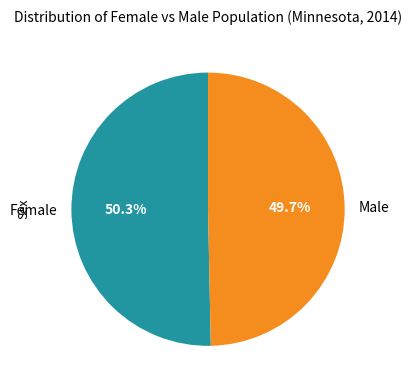

To the nearest percent, what is the difference between the Male and Female slice percentages?

1%